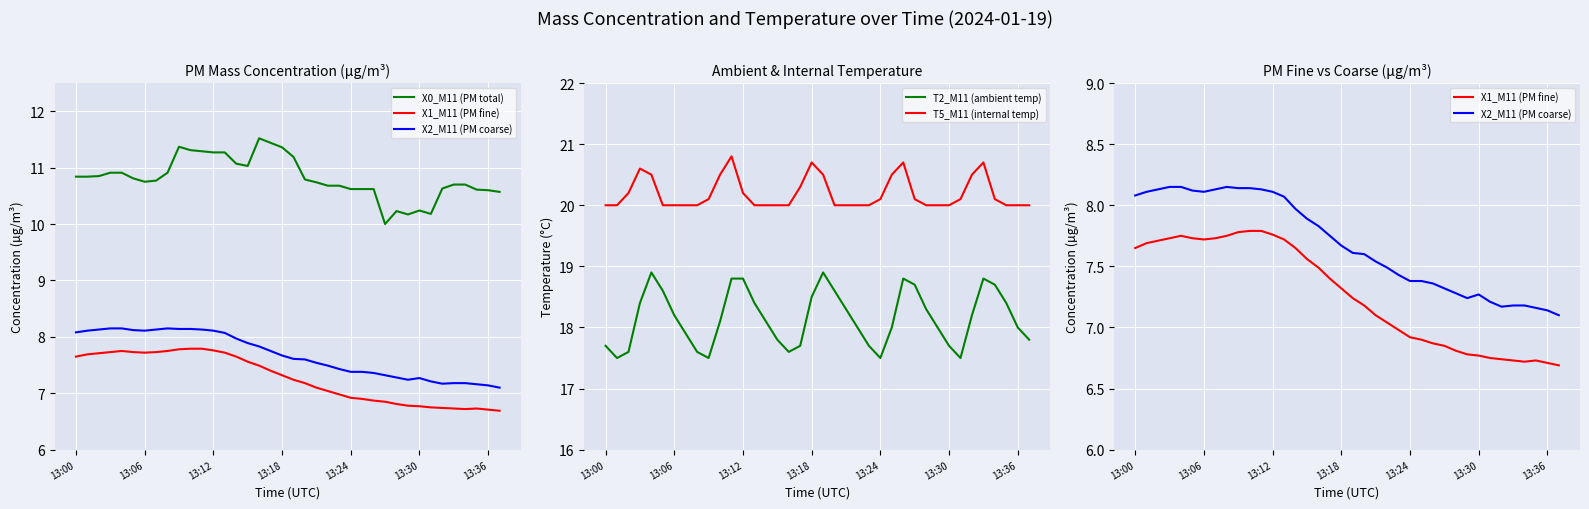

True or false: X2_M11 (PM coarse) and T2_M11 (ambient temp) cross at least once.

False